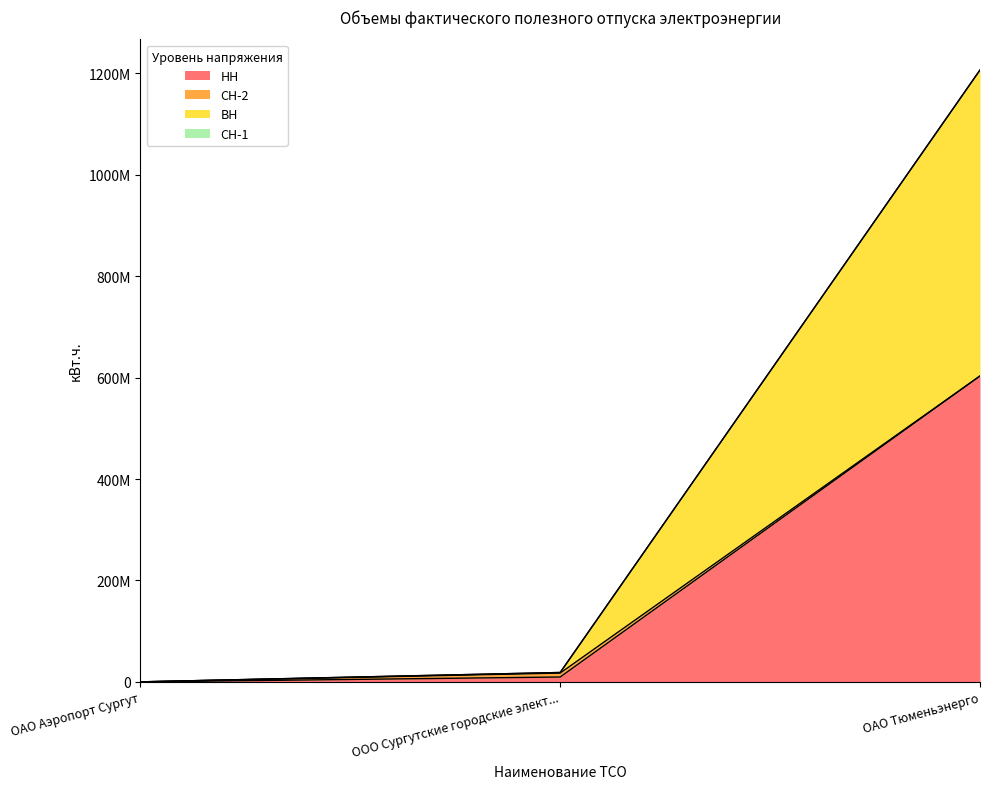

Does the chart display data point markers on the line(s)?

No